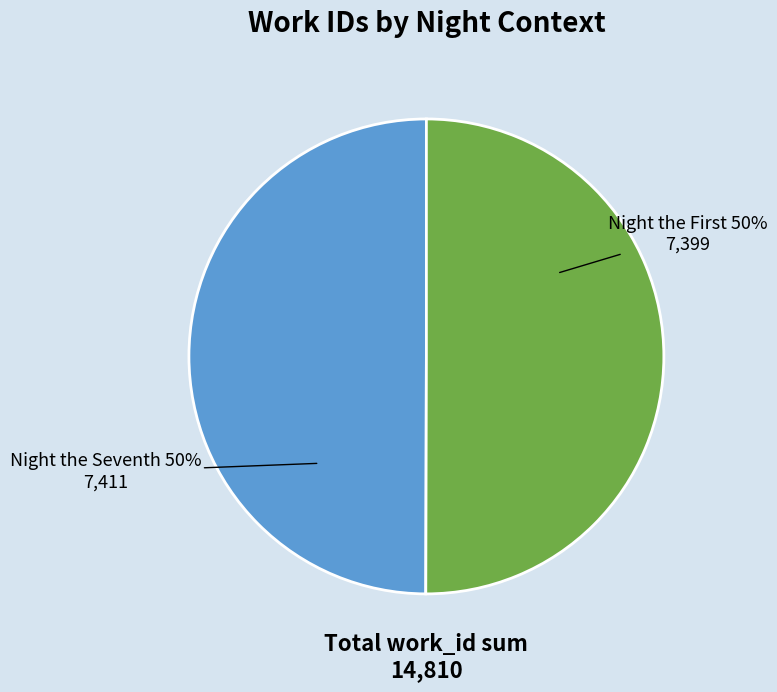

To the nearest percent, what is the average slice percentage?

50%